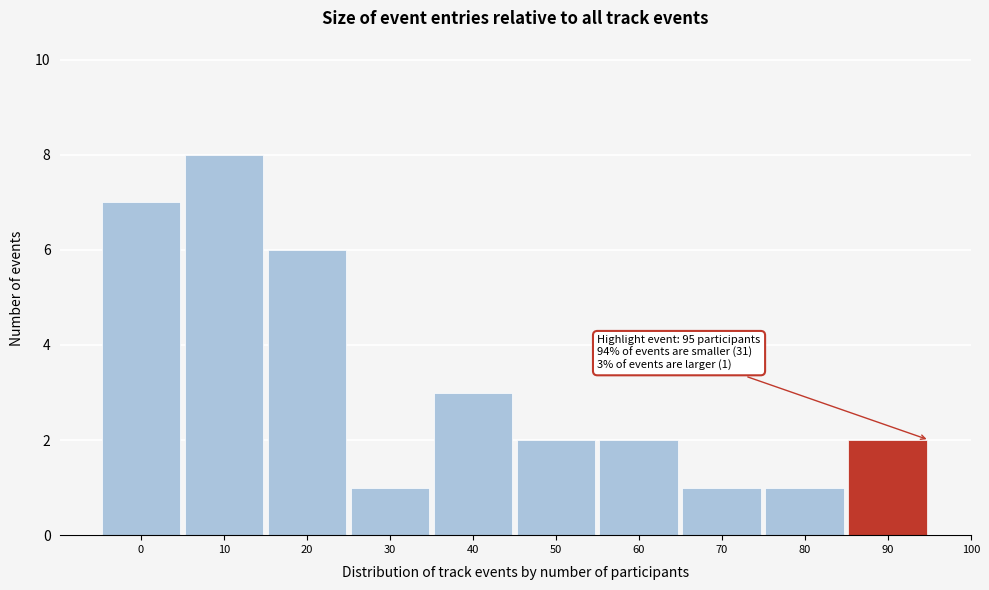

Reading right to left, list all the values displayed in this chart.

90=2	80=1	70=1	60=2	50=2	40=3	30=1	20=6	10=8	0=7